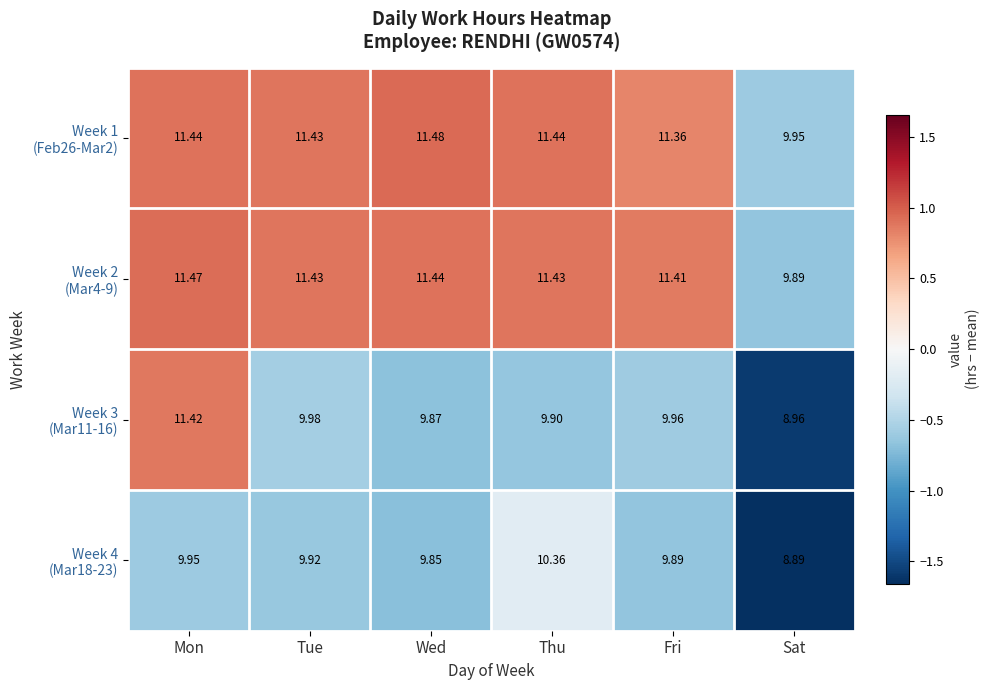

At which category does the chart reach its peak across all series?

Wed